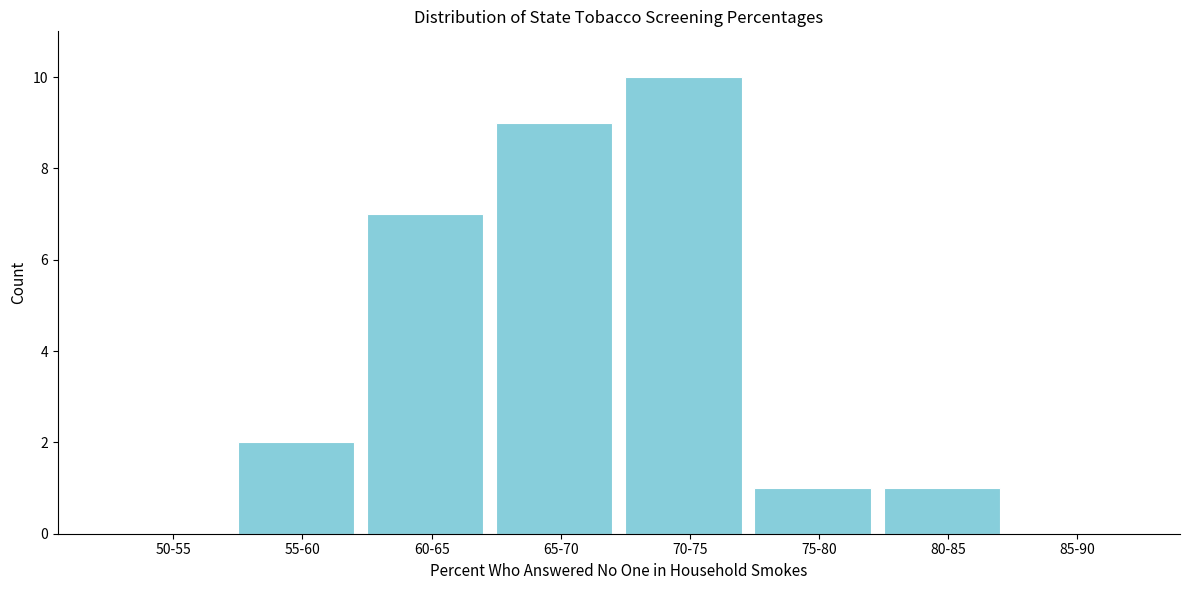

Reading left to right, list all the values displayed in this chart.

50-55=0	55-60=2	60-65=7	65-70=9	70-75=10	75-80=1	80-85=1	85-90=0